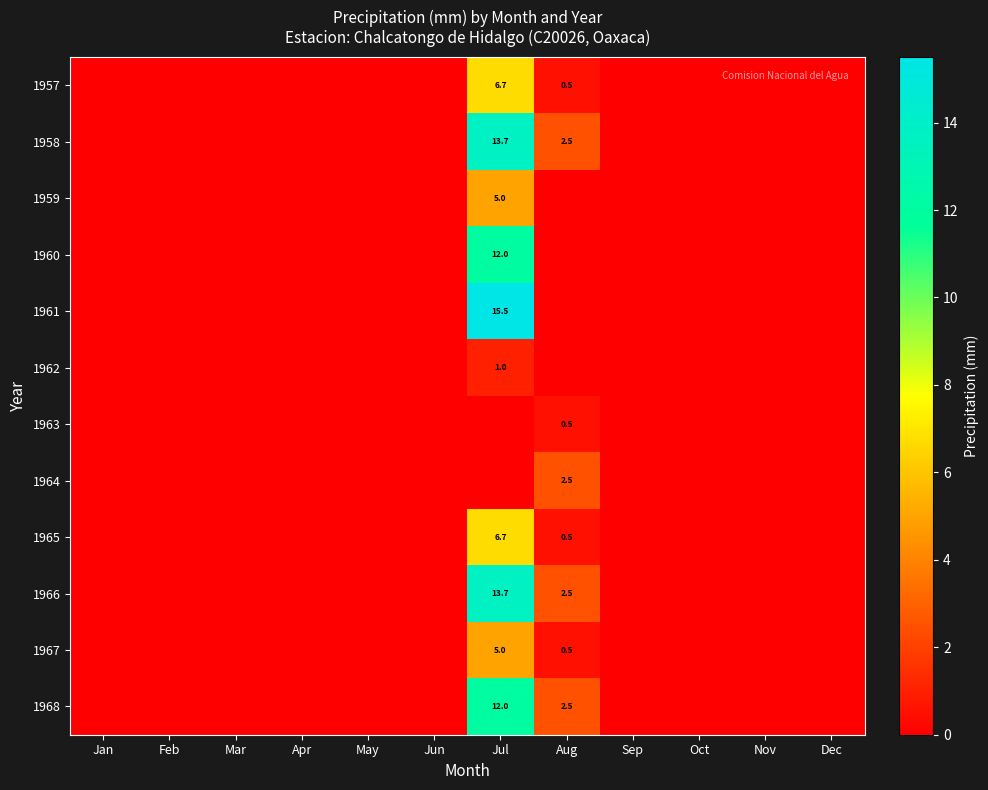

How many distinct data groups are displayed?

12